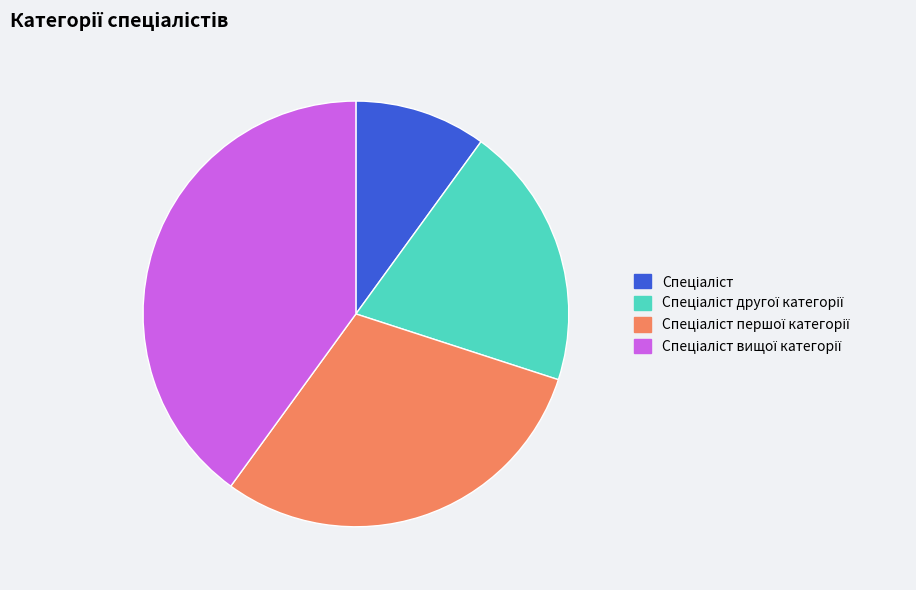

Does any single category account for the majority?

No